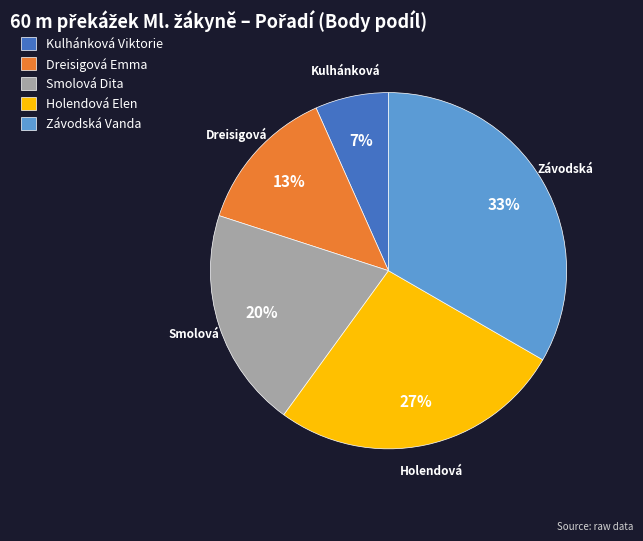

How many segments does this pie chart have?

5